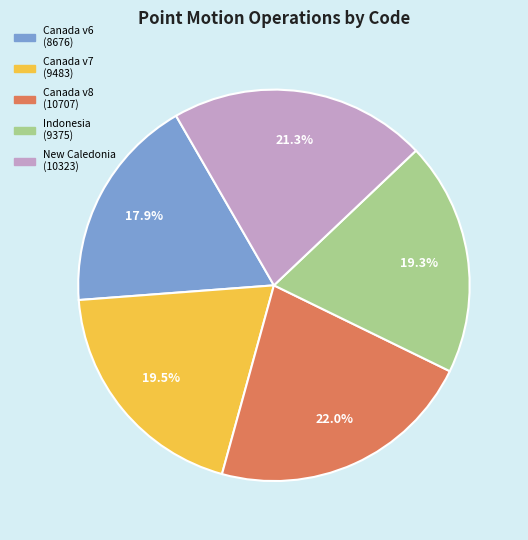

Is there any slice that represents more than half of the pie?

No